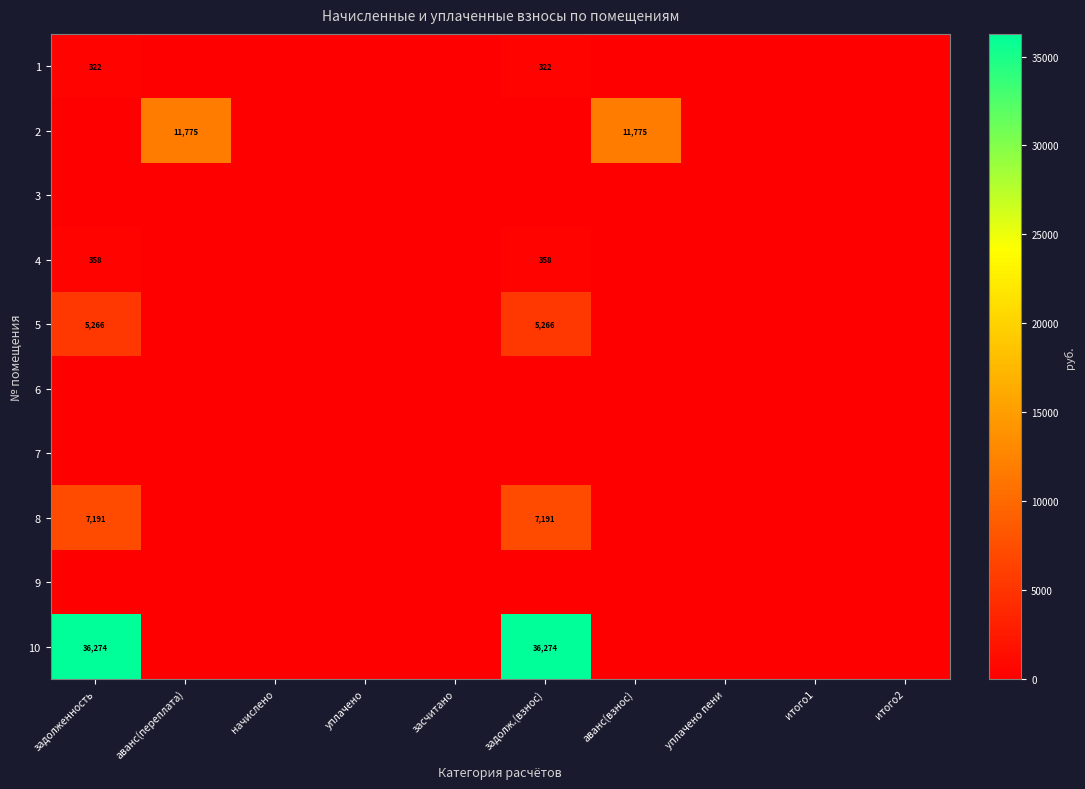

Rank the series at итого2 from lowest to highest value.

1, 2, 3, 4, 5, 6, 7, 8, 9, 10